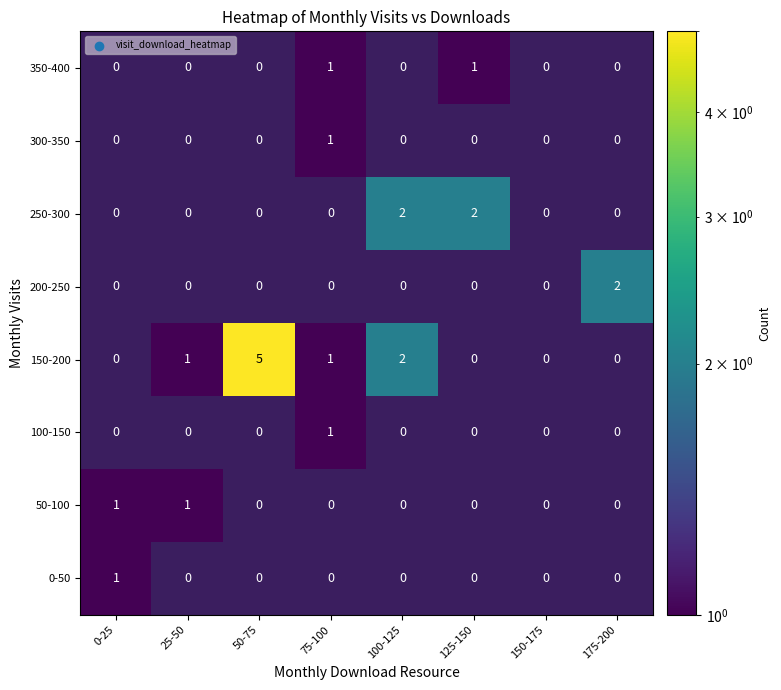

What is the total value across all series at 175-200?

2